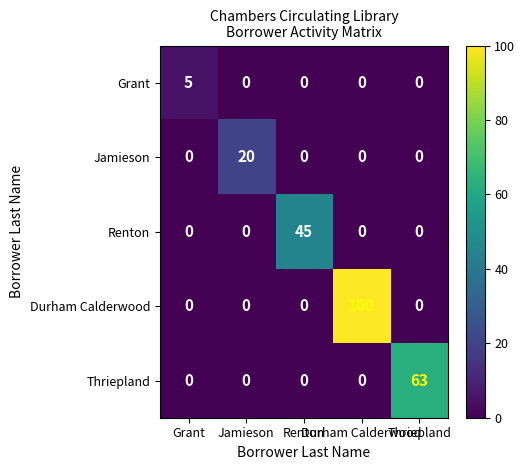

What is the greatest value displayed?

100